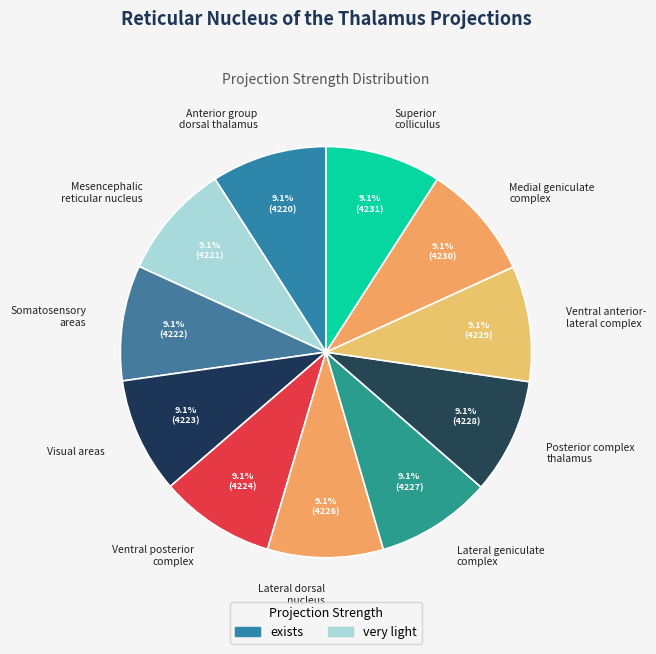

How many segments does this pie chart have?

11